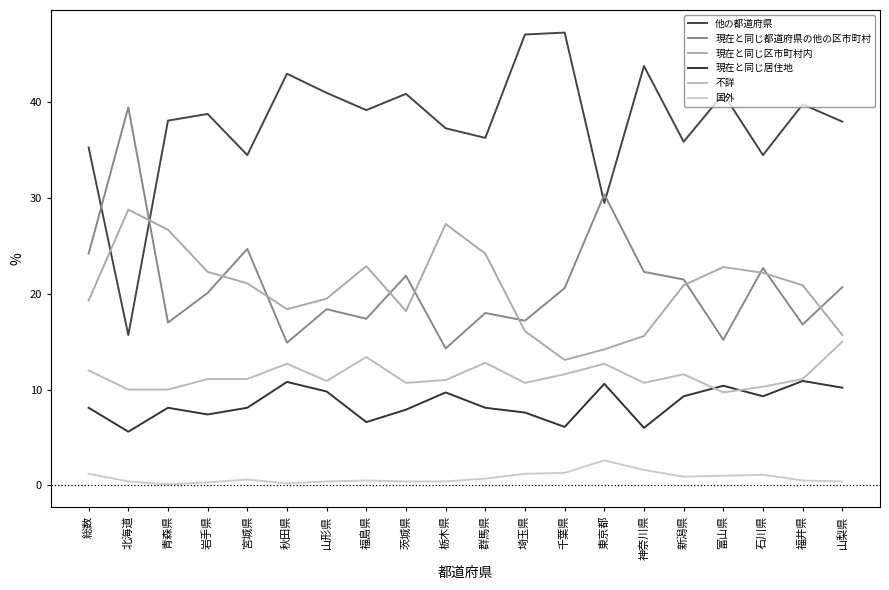

How many lines are shown in the chart?

6